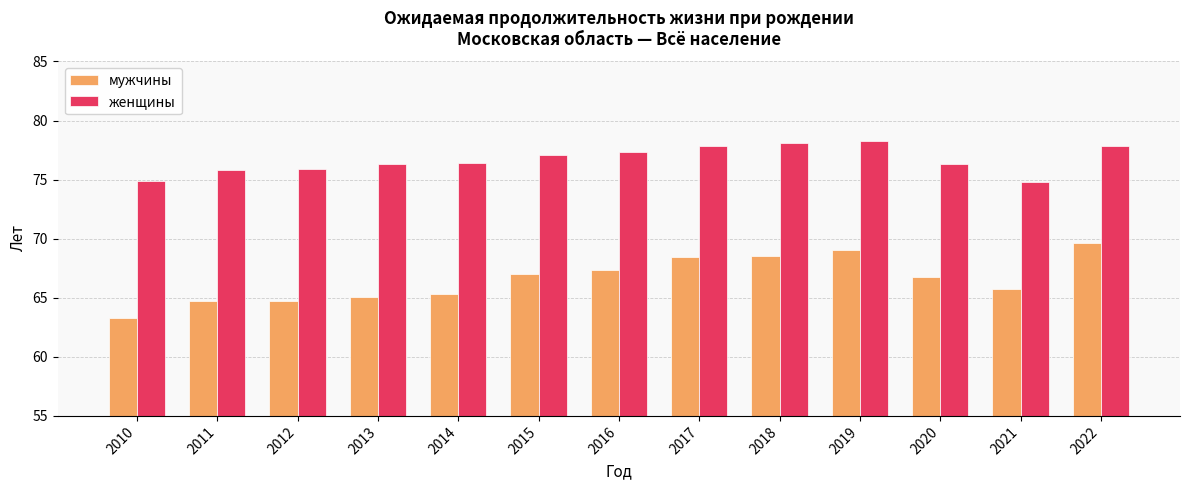

At 2010, list the series in order from largest to smallest.

женщины, мужчины